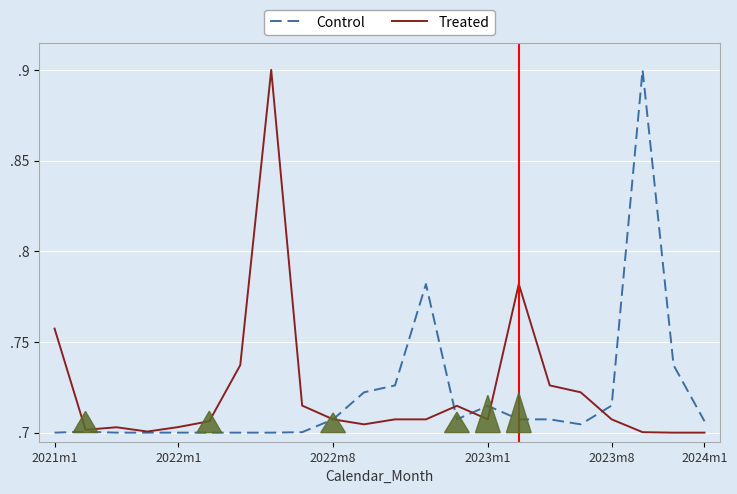

In Treated, how many points are lower than both neighbors (excluding endpoints)?

4